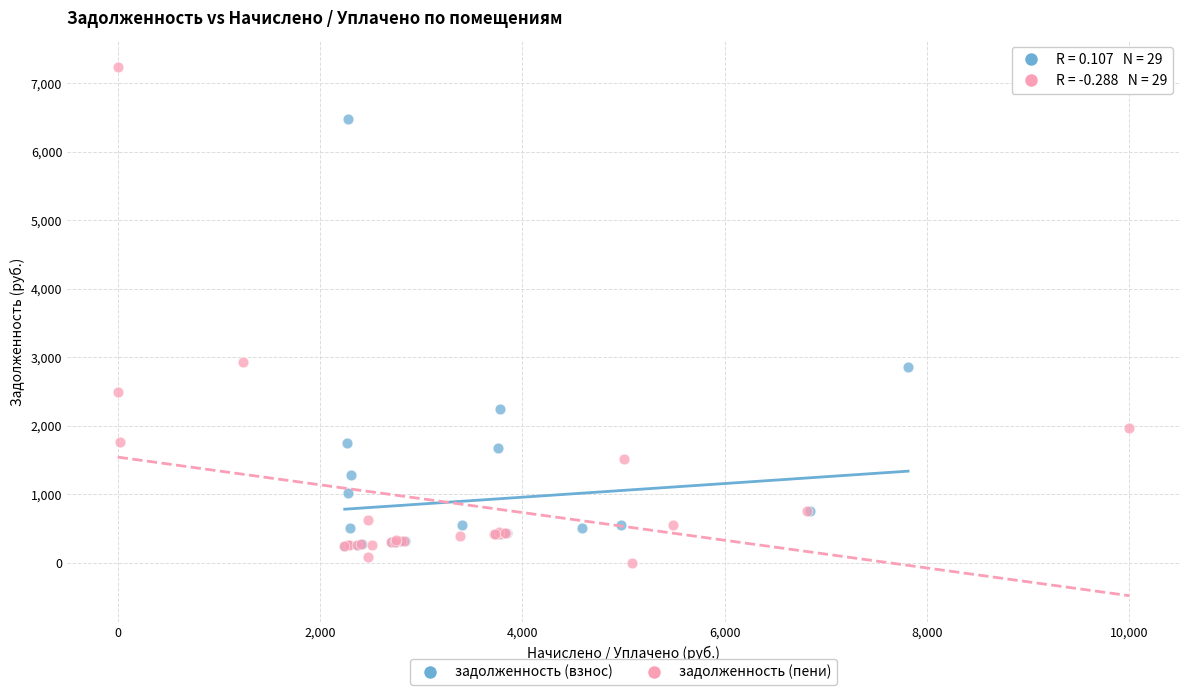

Which series contains the highest Y value?

задолженность (пени)